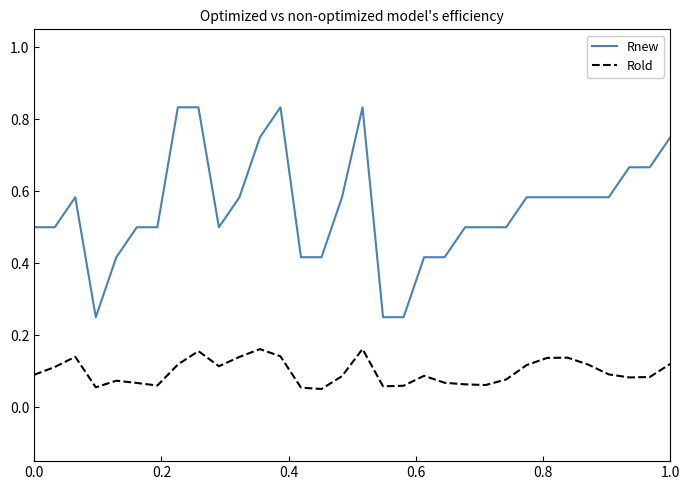

True or false: Rold and Rnew intersect in this chart.

False